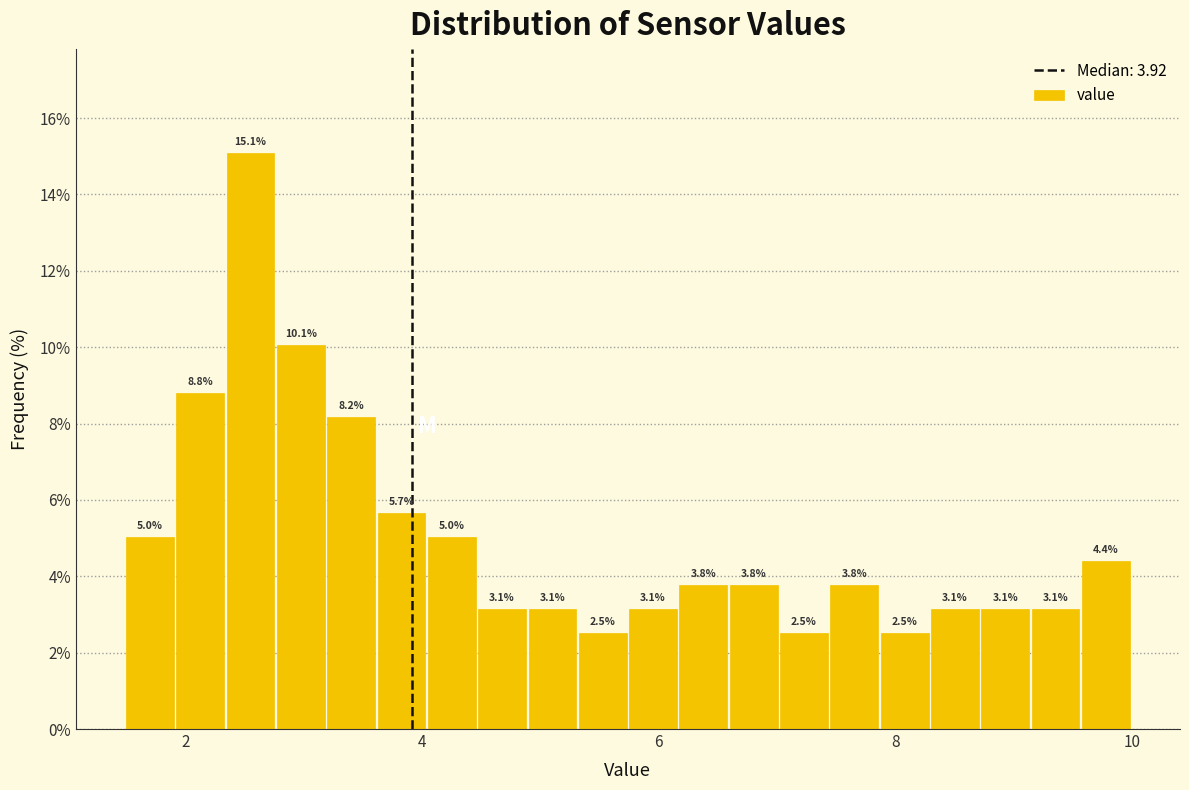

Around what value on the x-axis is the tallest bar? Give the approximate position of its centre, as read against the axis.

2.6